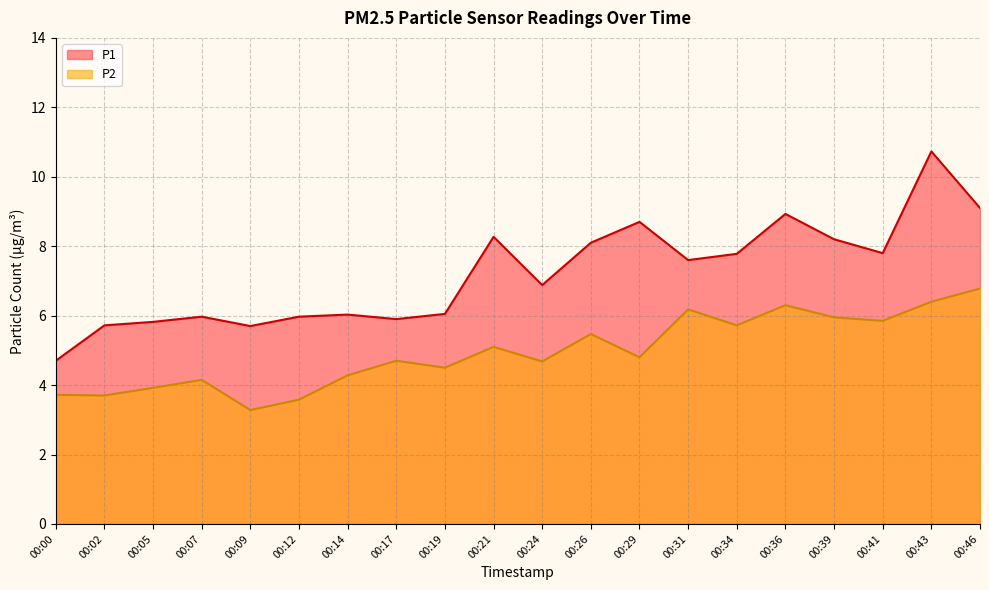

True or false: P1 and P2 cross at least once.

False